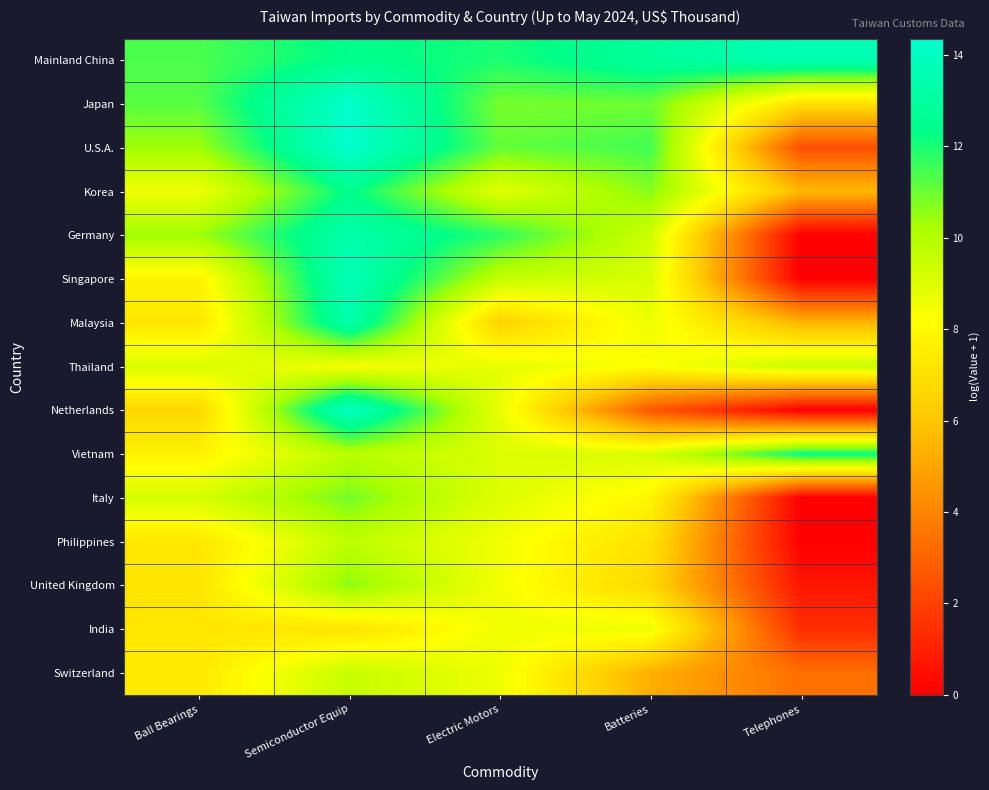

List the series in order of their peak value, highest first.

U.S.A., Japan, Netherlands, Singapore, Mainland China, Malaysia, Germany, Korea, Vietnam, Italy, United Kingdom, Philippines, Switzerland, Thailand, India